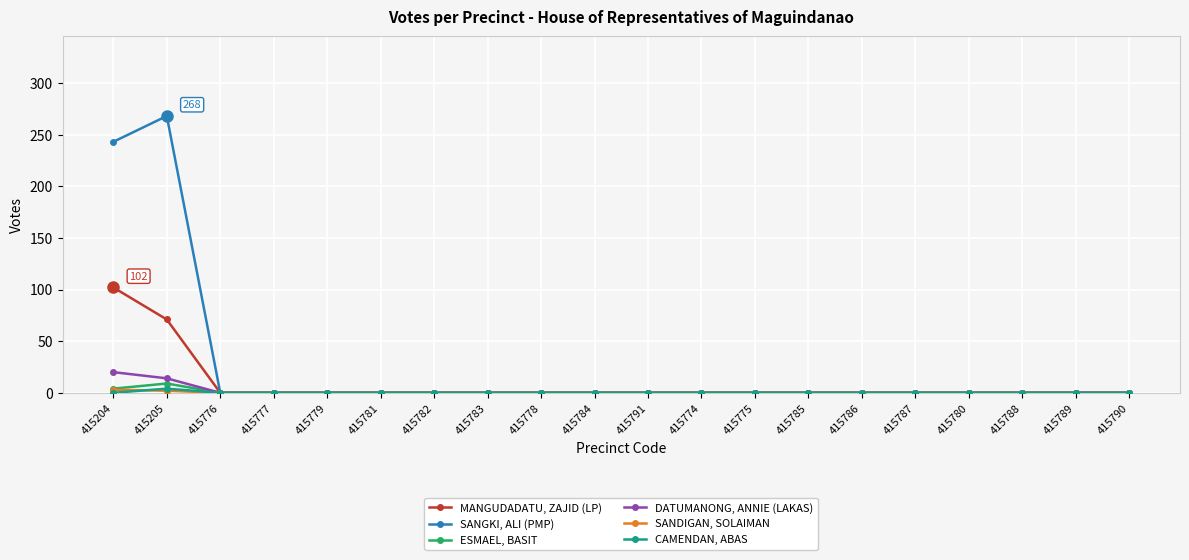

Is it true that SANGKI, ALI (PMP) equals 0 at 415775?

True